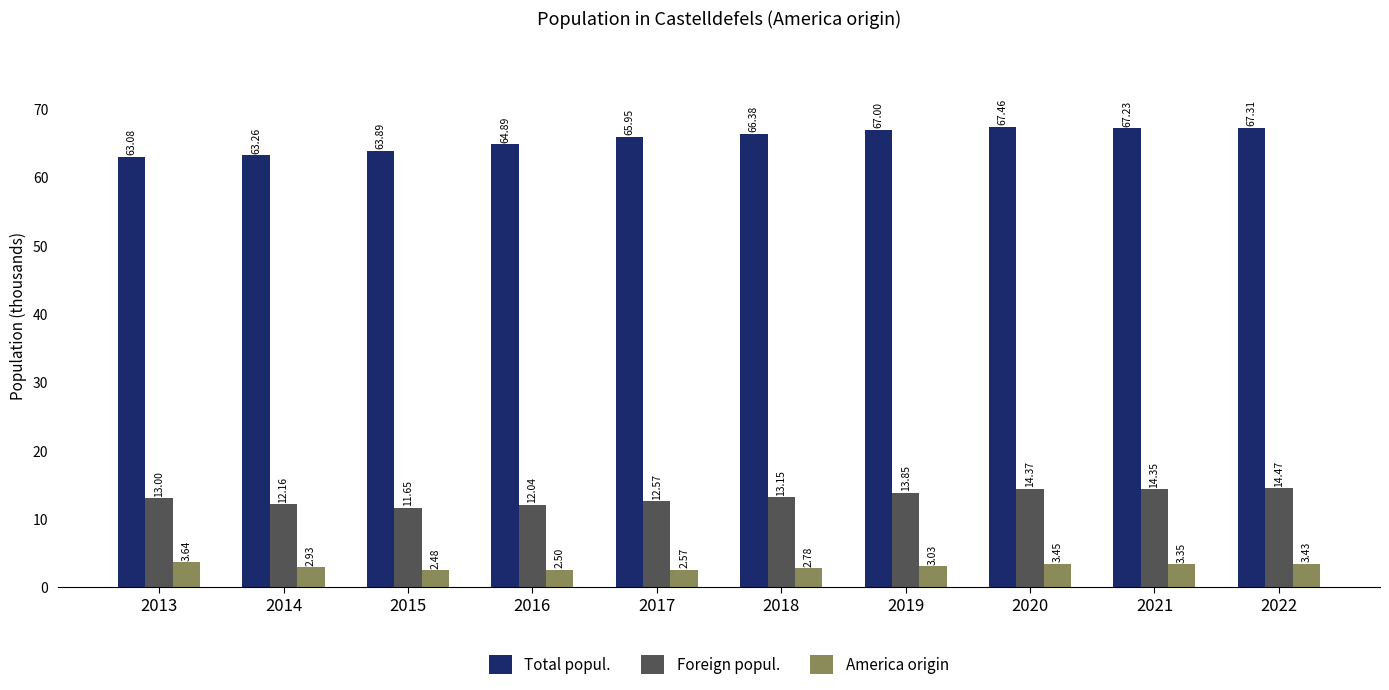

Are the bars horizontal?

No